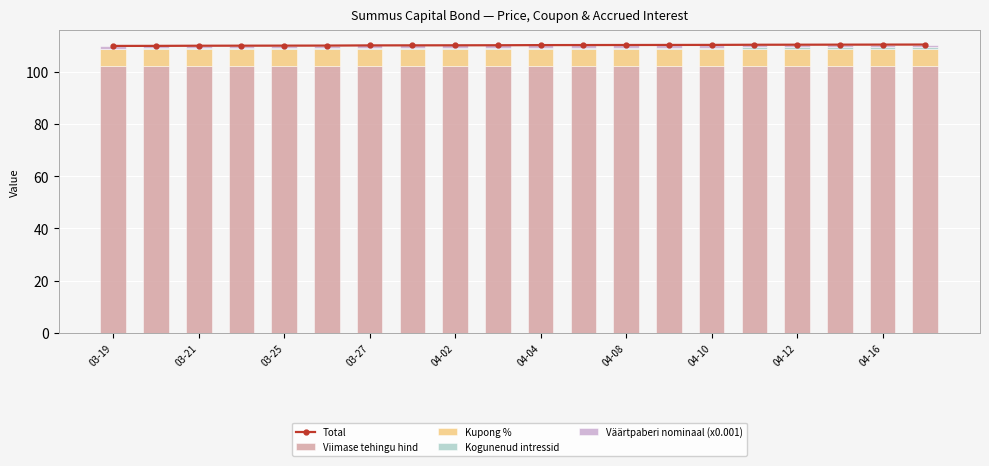

Count the number of data series in this chart.

5